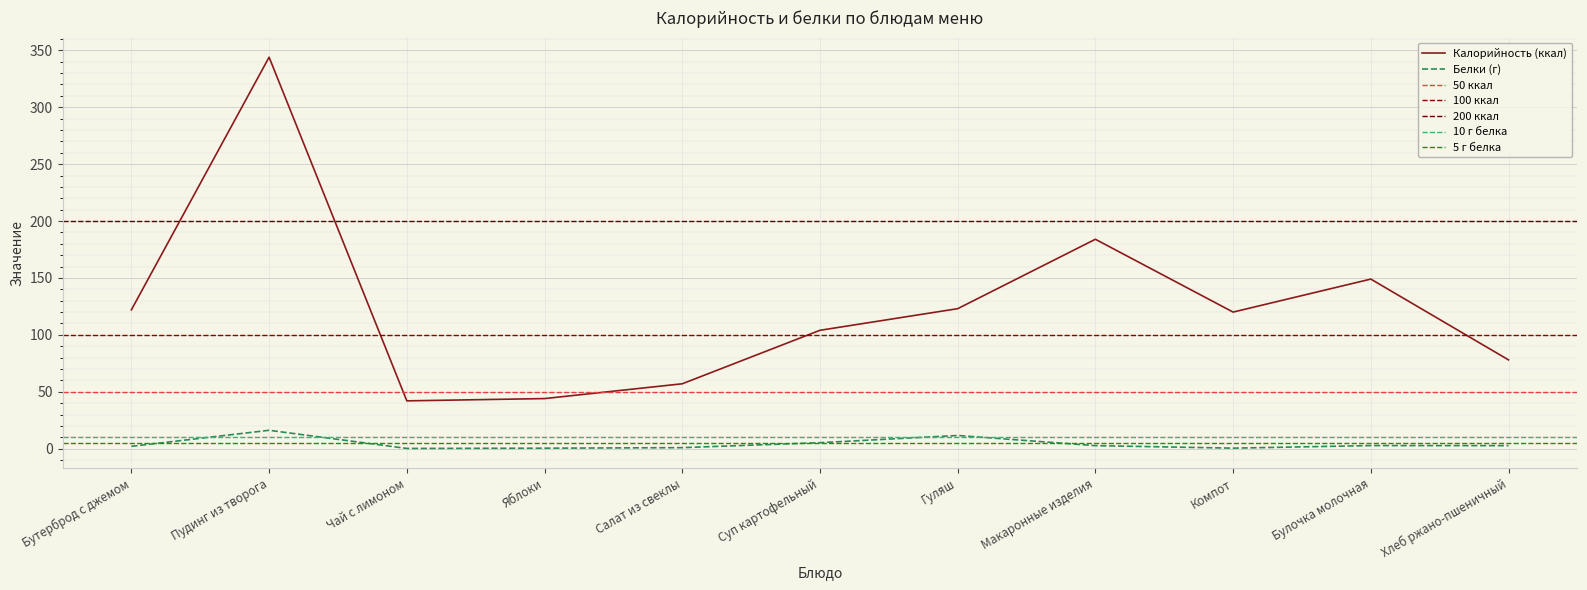

What position from the right is Макаронные изделия?

4